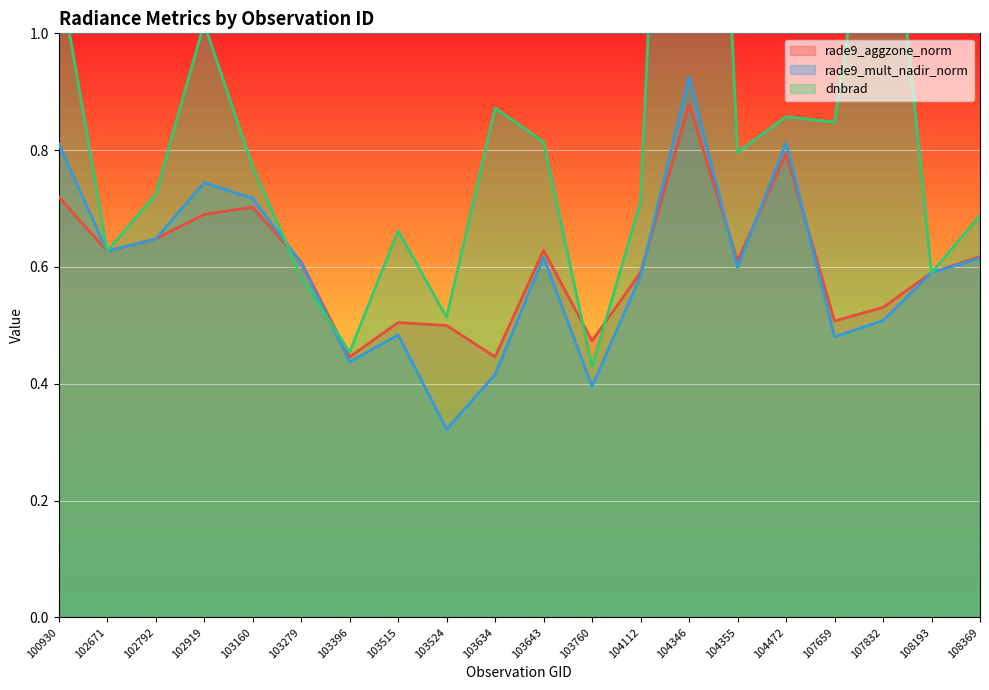

After their last crossing, which series has the higher values: dnbrad or rade9_mult_nadir_norm?

dnbrad